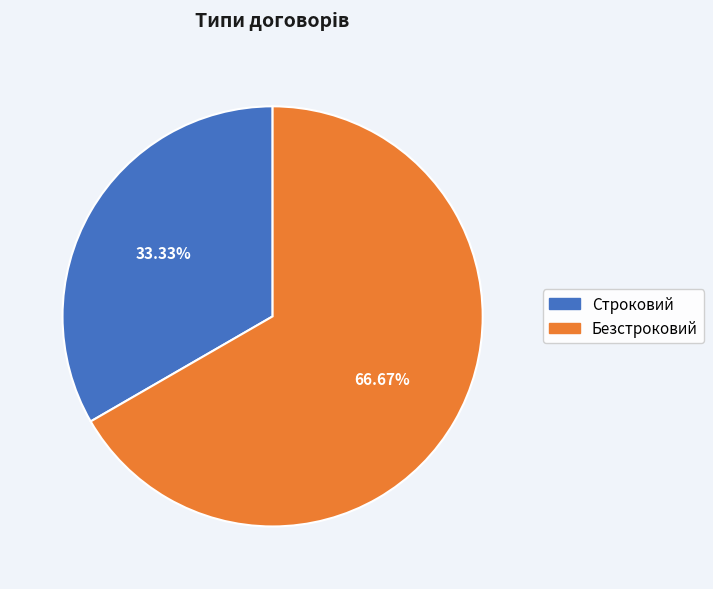

How many slices are in this pie chart?

2